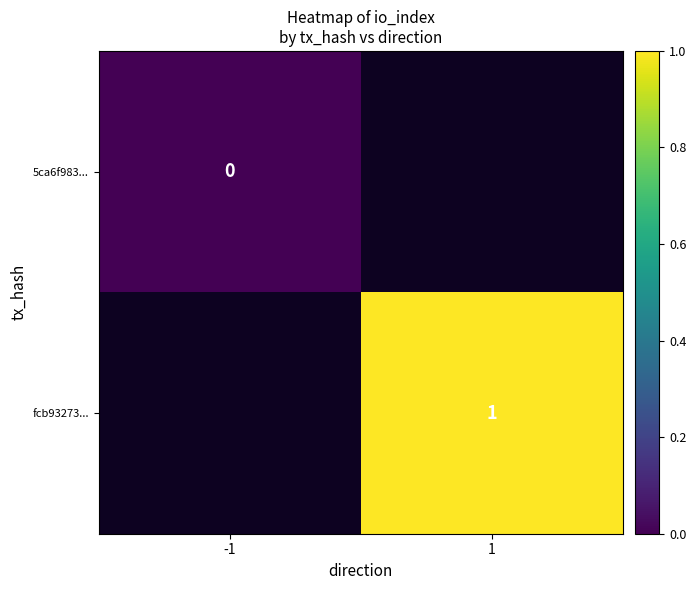

True or false: fcb93273... has a value of 2 at 1.

False